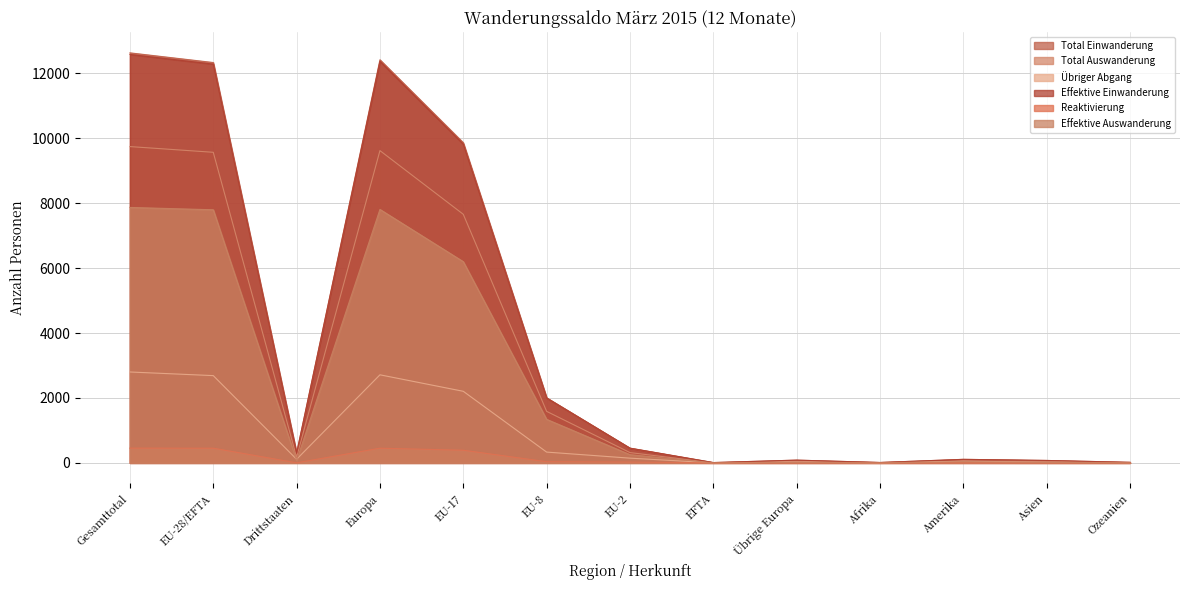

The value of Total Einwanderung at Amerika is 55. True or false?

False